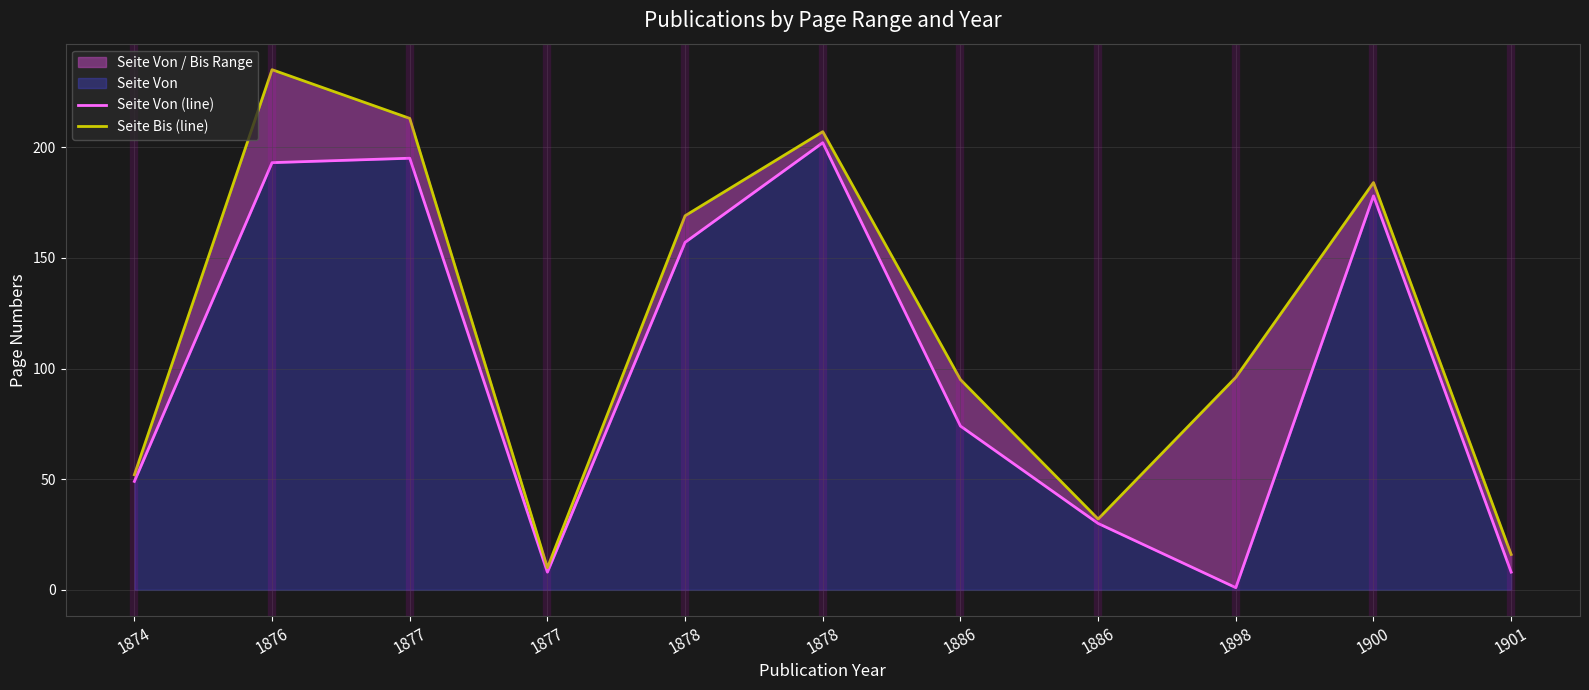

The value of Seite Von (line) at 1898 is 1. True or false?

False